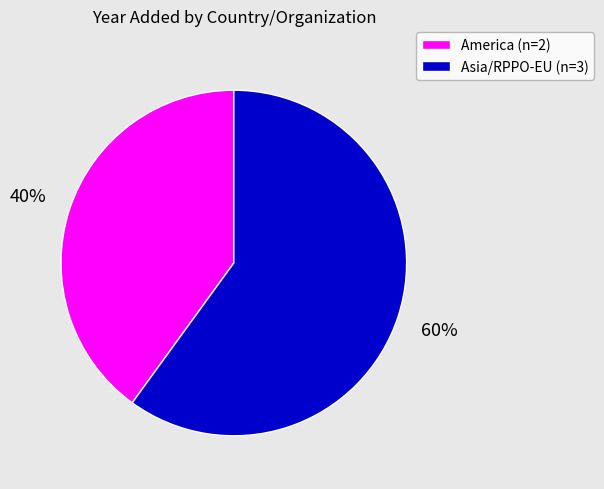

To the nearest percent, what is the difference between the largest and smallest slice percentages?

20%